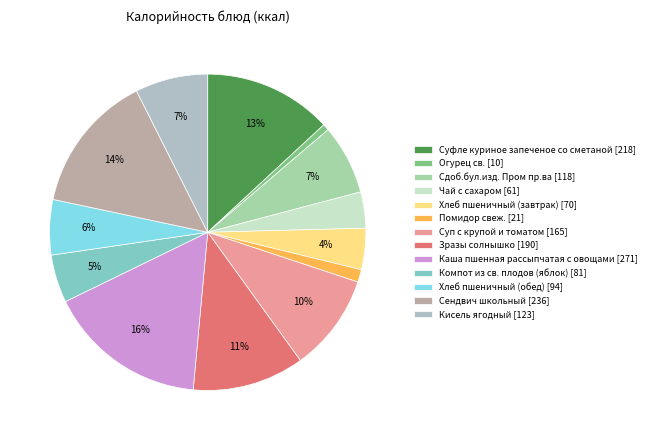

Which slice is the smallest?

Огурец св.